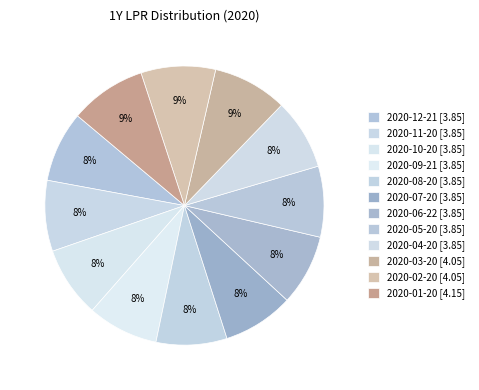

Which has a higher value, 2020-05-20 [3.85] or 2020-09-21 [3.85]?

2020-05-20 [3.85]